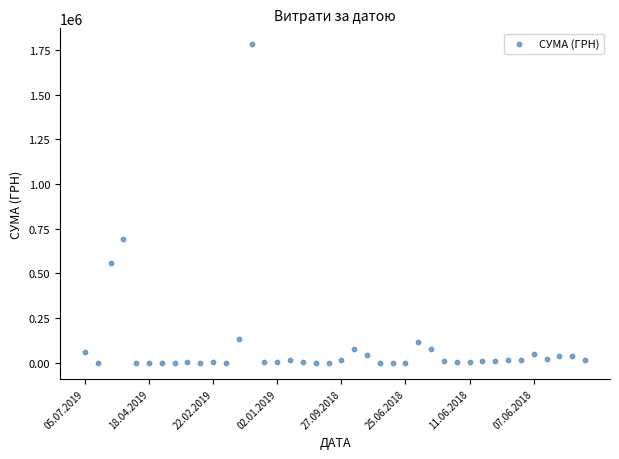

What is the range of Y values (max minus min)?

1780432.7